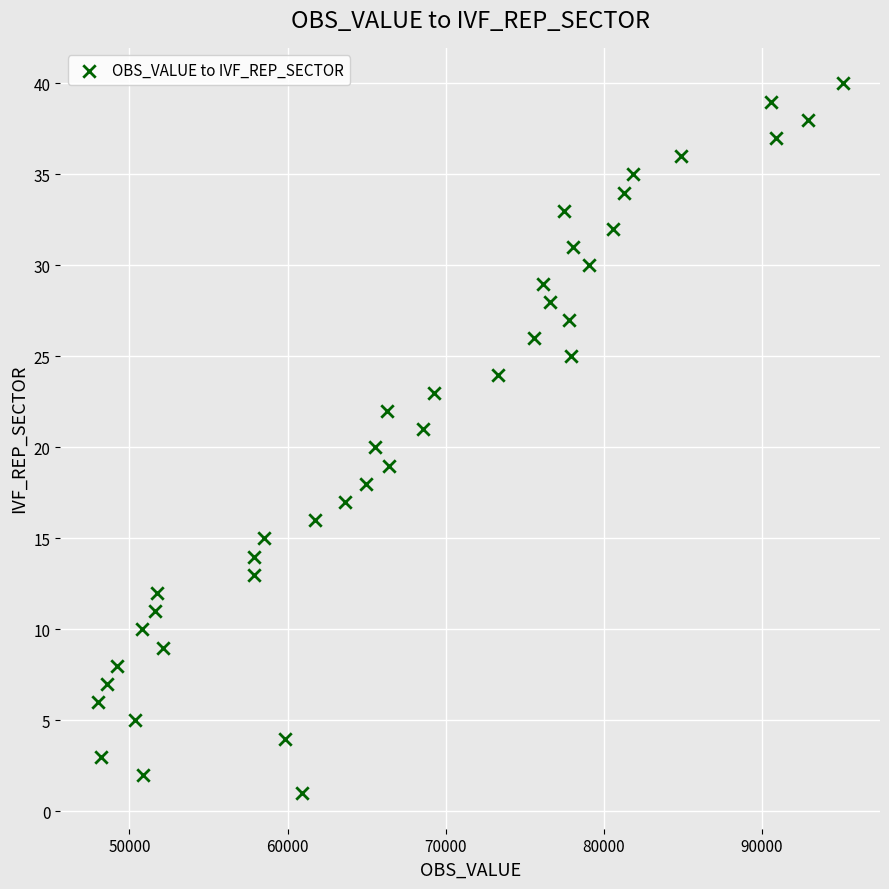

What is the range of Y values (max minus min)?

39